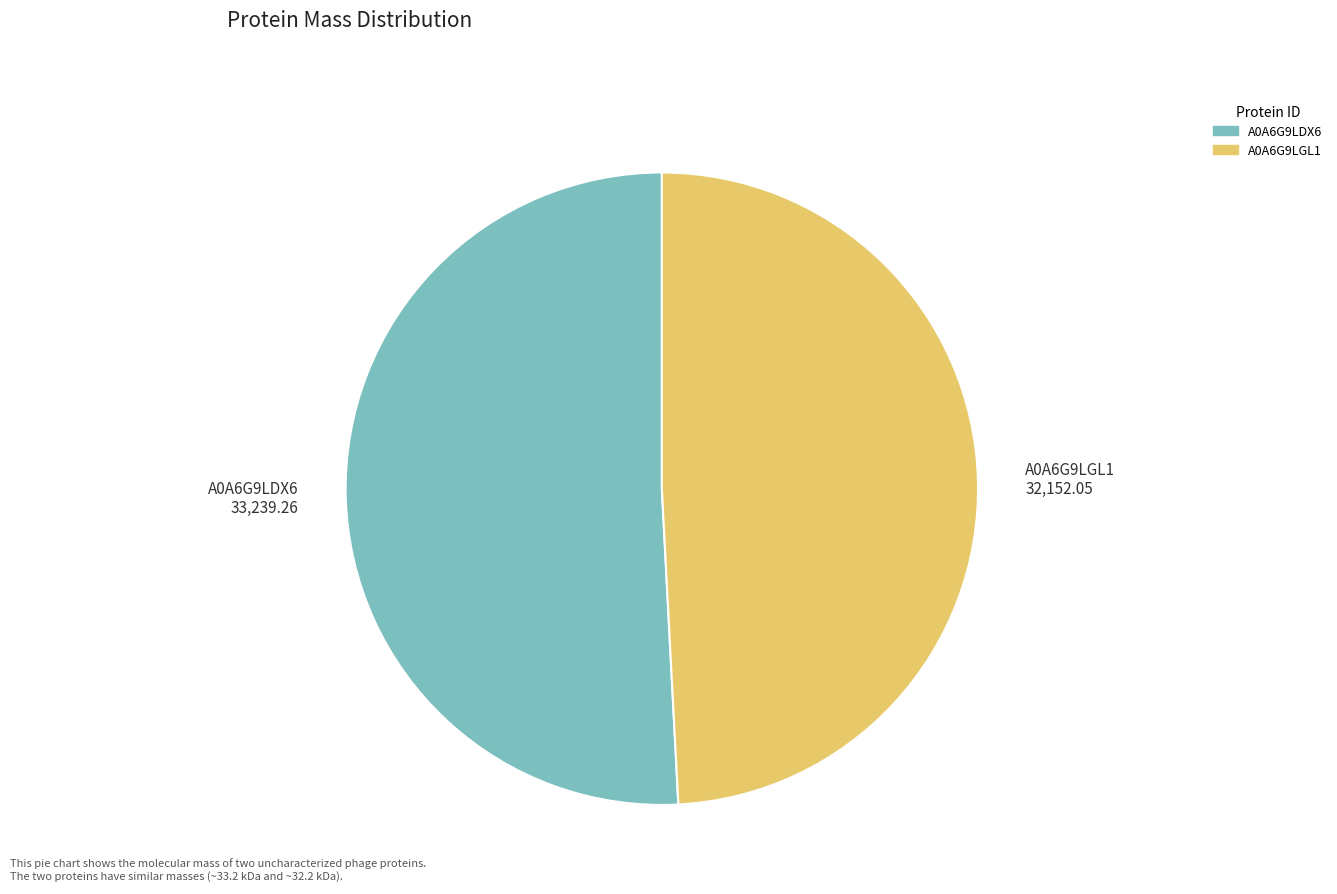

Approximately how many times larger is the value at A0A6G9LGL1 compared to A0A6G9LDX6?

1.0